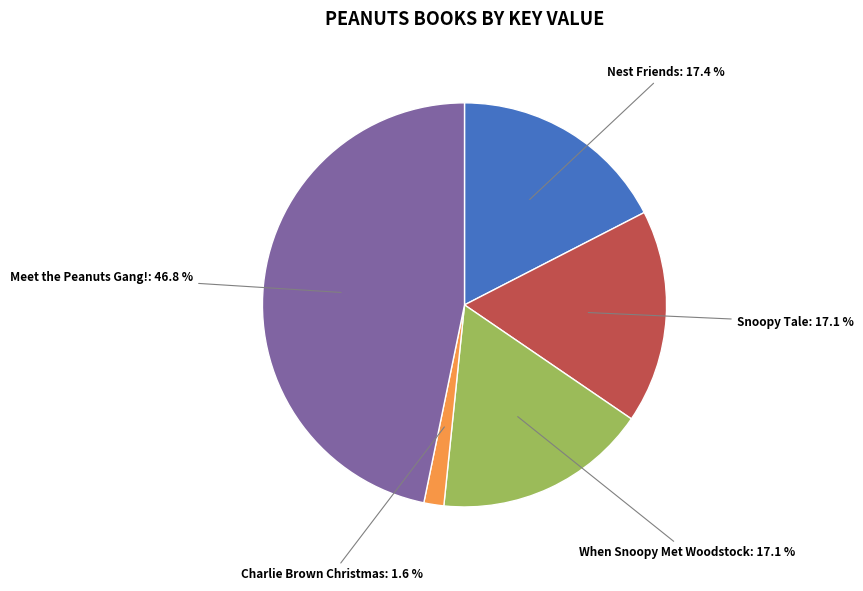

Between Meet the Peanuts Gang! and Snoopy Tale, which is larger?

Meet the Peanuts Gang!